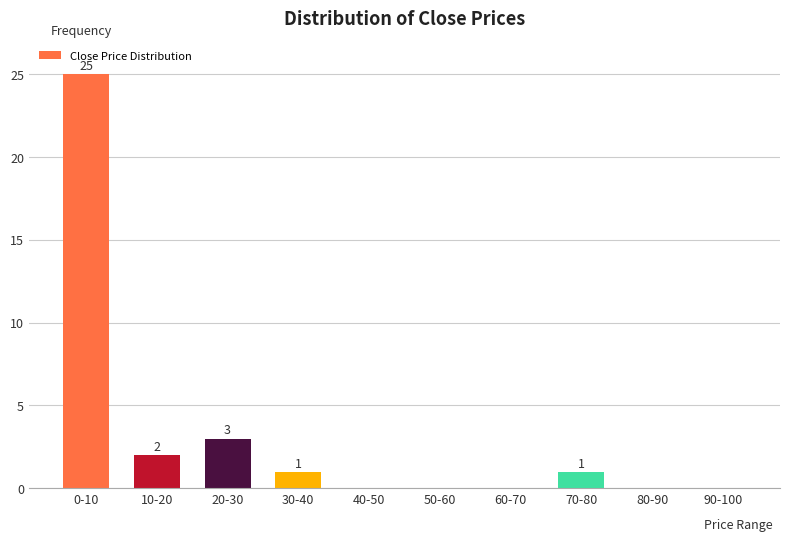

Reading left to right, list all the values displayed in this chart.

0-10=25	10-20=2	20-30=3	30-40=1	40-50=0	50-60=0	60-70=0	70-80=1	80-90=0	90-100=0